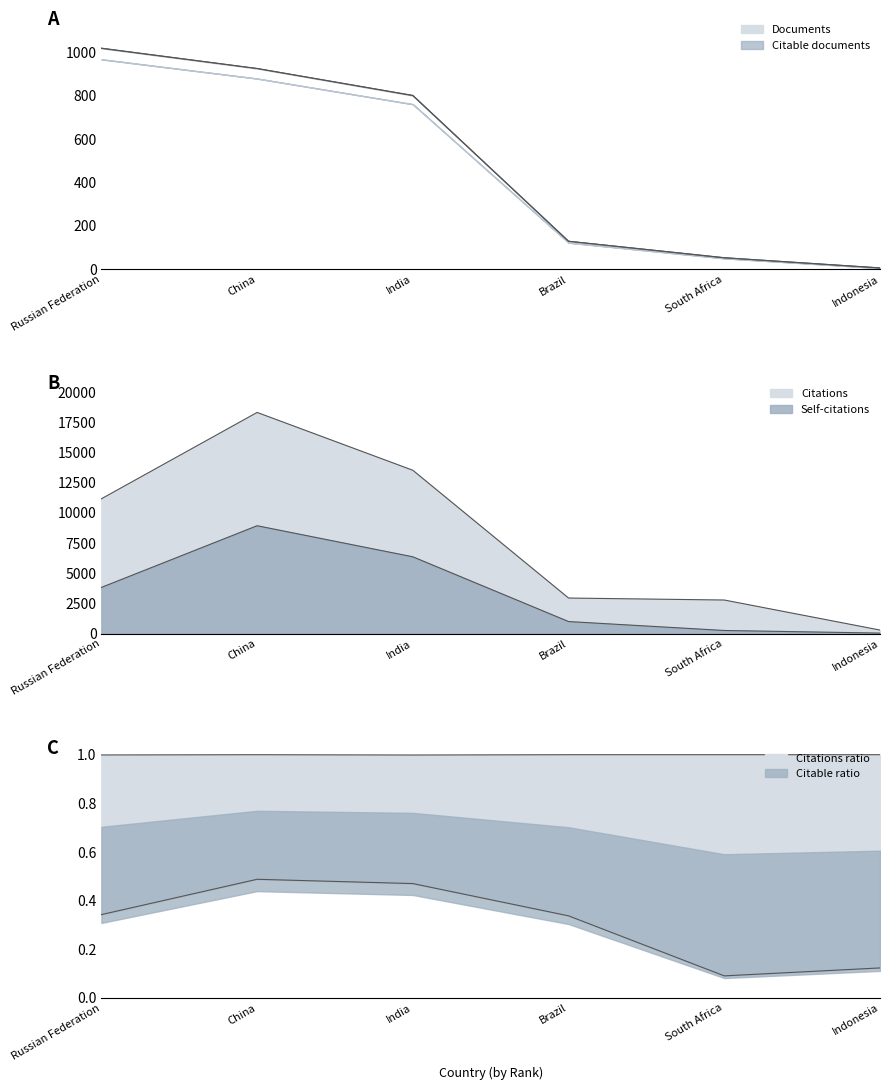

True or false: Documents has more than 2 points higher than both neighbors.

False